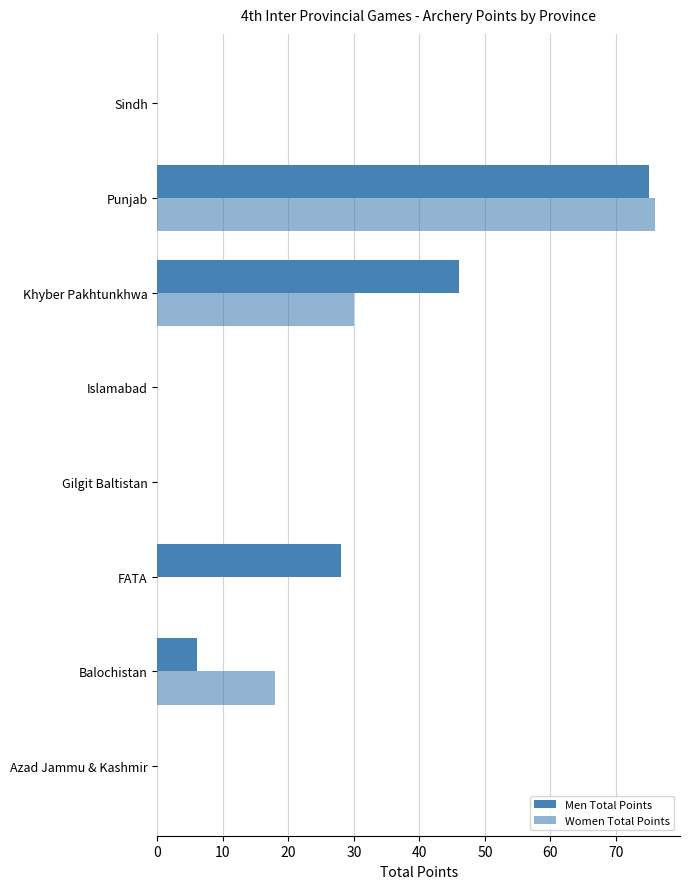

How many data points does each series have?

8